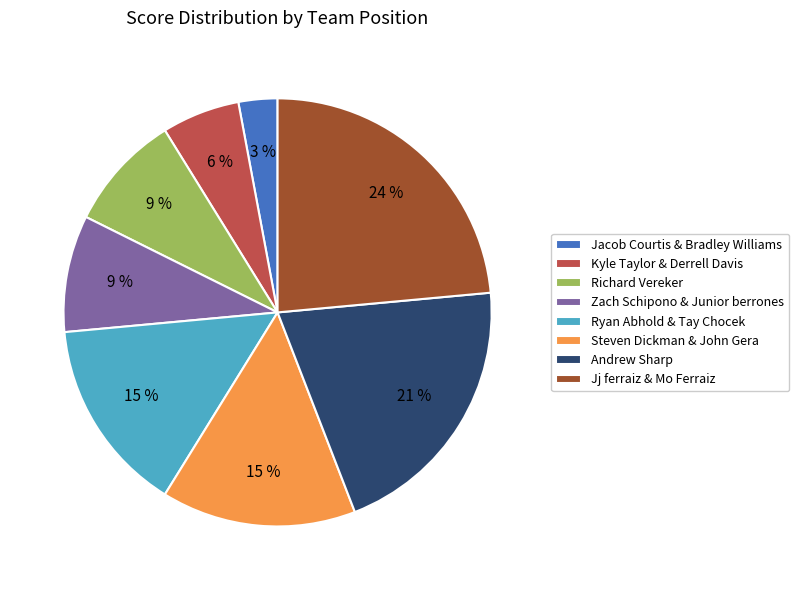

Is there any slice that represents more than half of the pie?

No